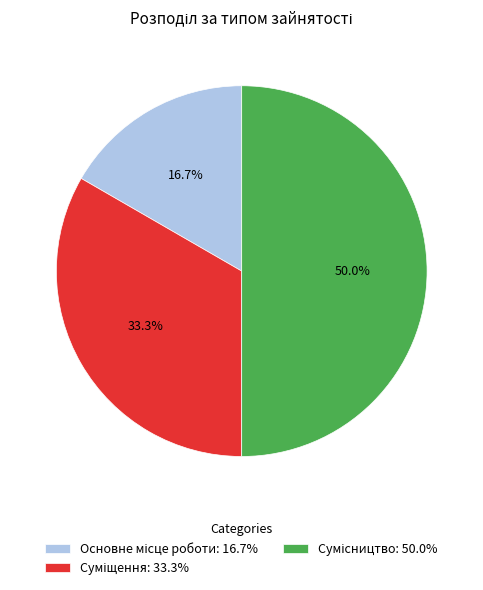

Combined, what portion of the pie is Сумісництво and Суміщення?

83.3%